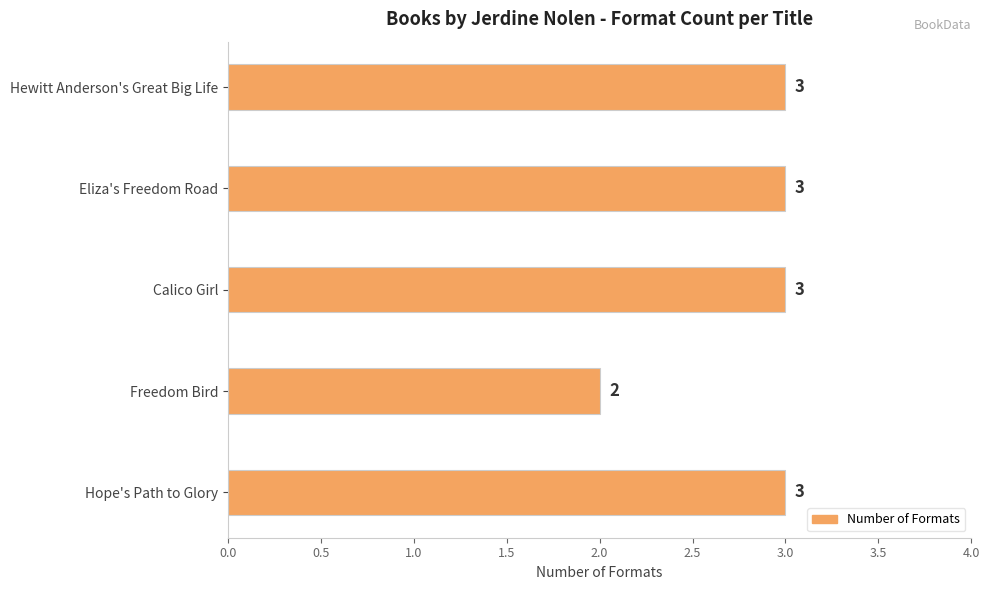

Count the values in the range 3 to 4.

4